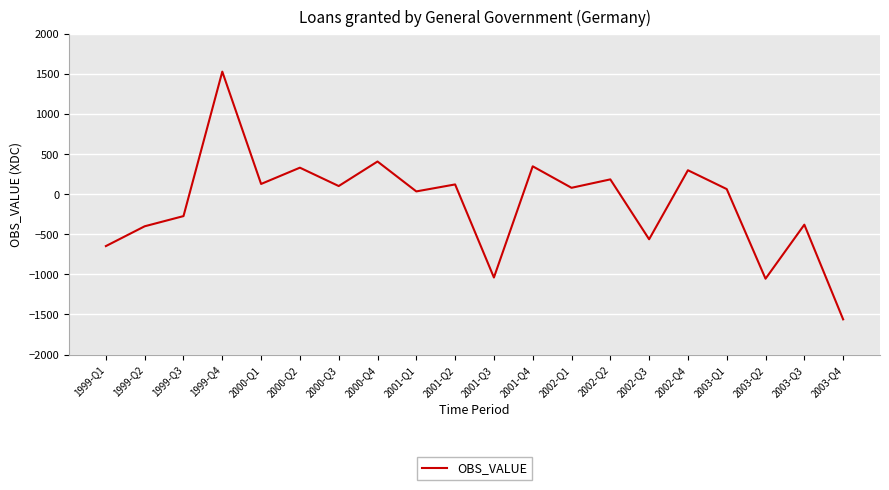

What is the difference between the maximum and minimum values?

3090